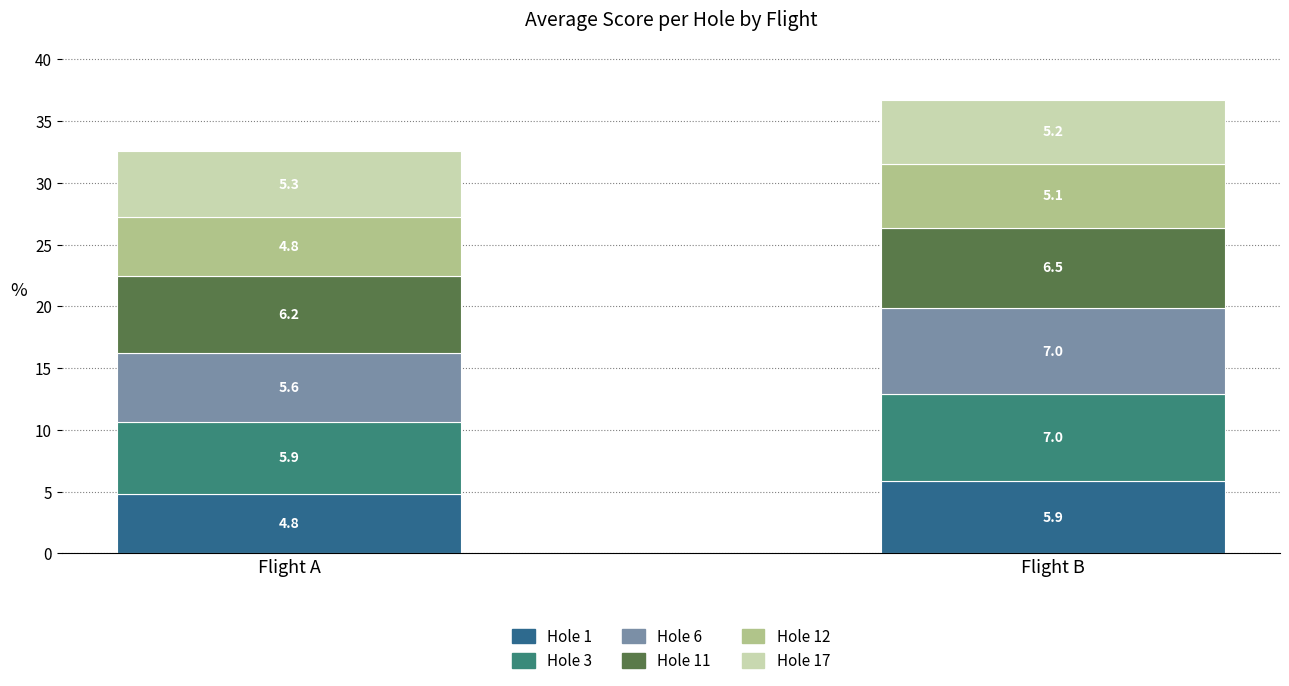

Does the chart contain any negative values?

No